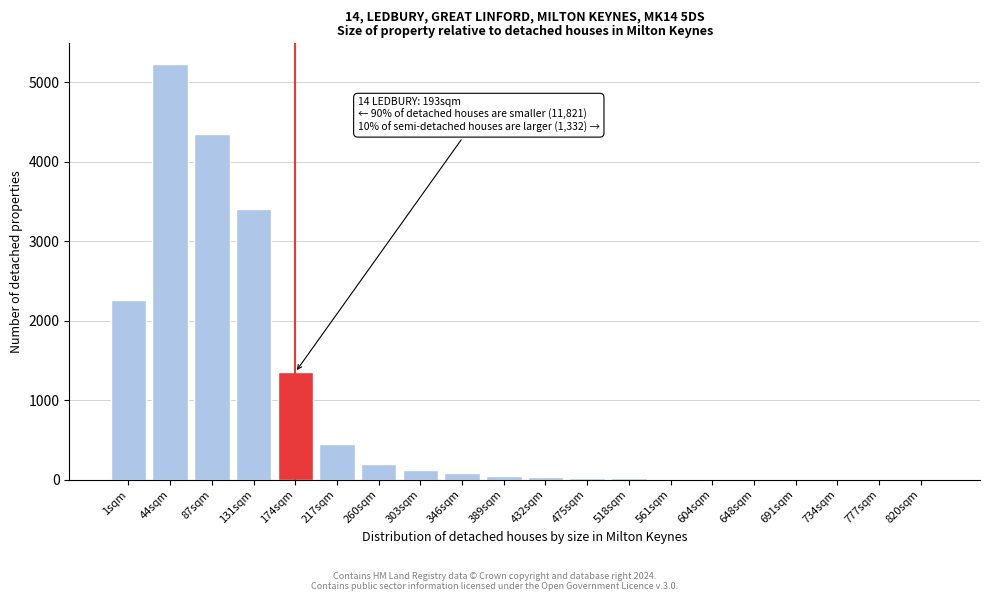

At which label is the value closest to 2614?

1sqm